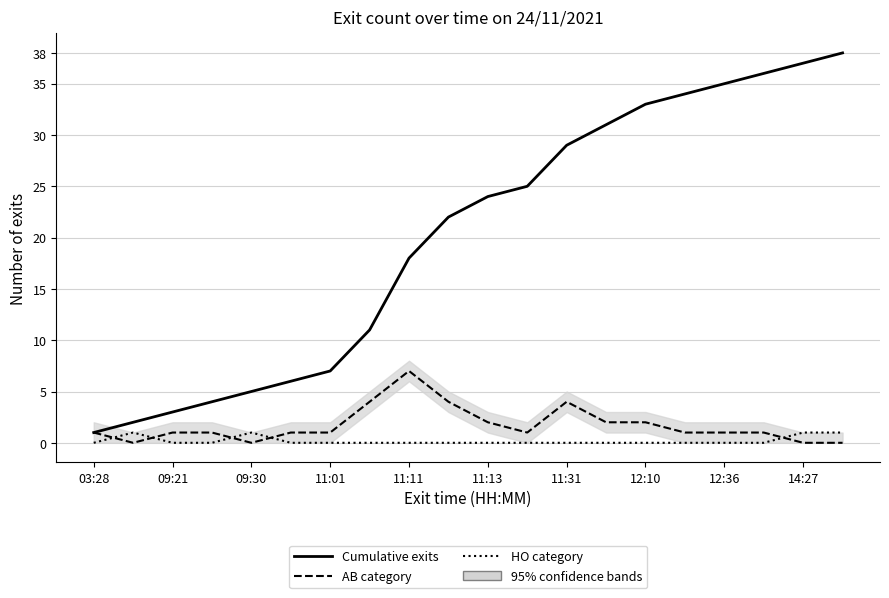

Reading left to right, extract all data points from this chart.

Cumulative exits: 1	2	3	4	5	6	7	11	18	22	24	25	29	31	33	34	35	36	37	38
AB category: 1	0	1	1	0	1	1	4	7	4	2	1	4	2	2	1	1	1	0	0
HO category: 0	1	0	0	1	0	0	0	0	0	0	0	0	0	0	0	0	0	1	1